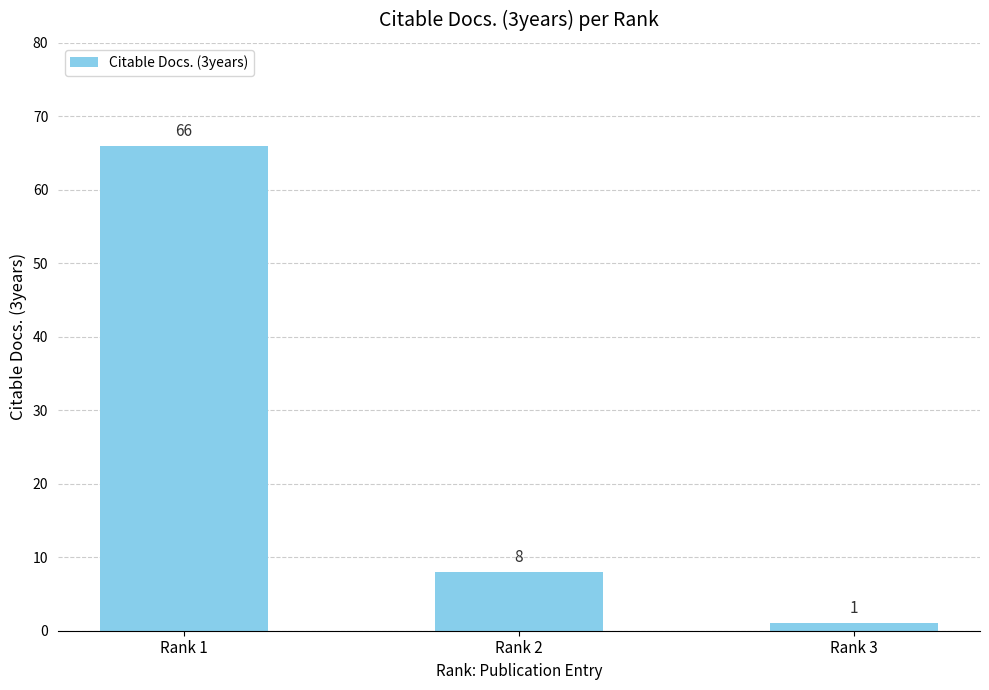

What is the difference between the values at Rank 2 and Rank 1?

58